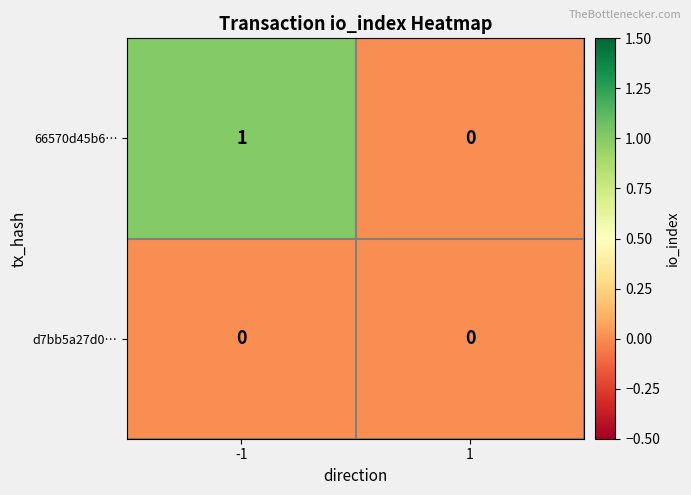

Rank the series by their average value, from highest to lowest.

66570d45b6…, d7bb5a27d0…